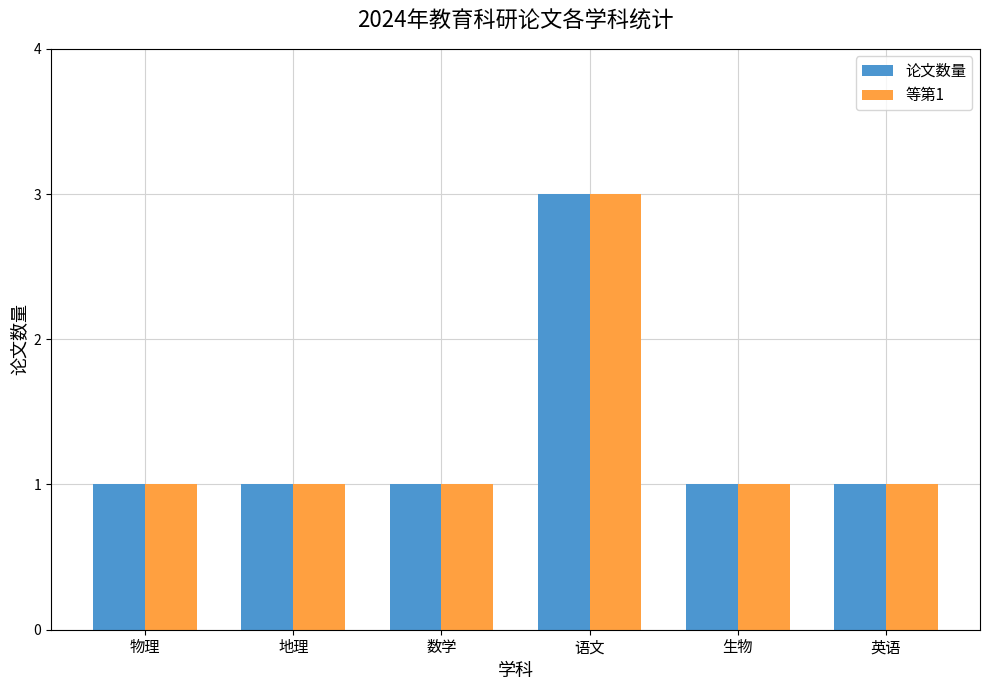

How many groups of bars are there?

6